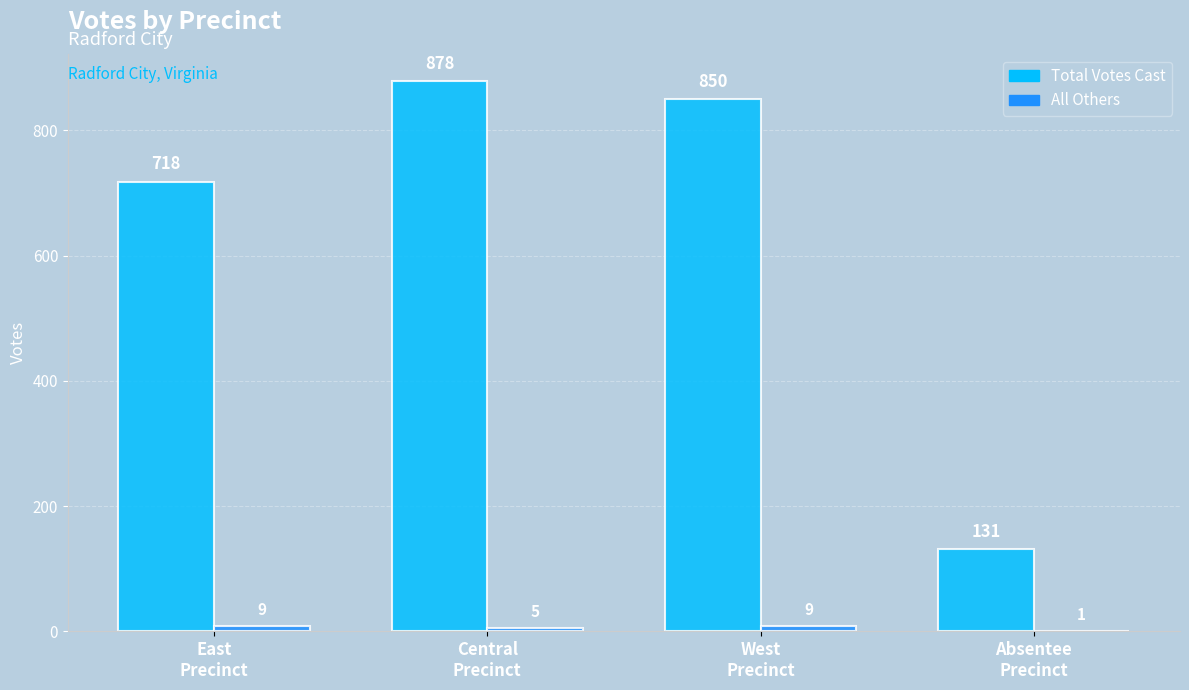

At which category is the sum across all series the highest?

Central
Precinct